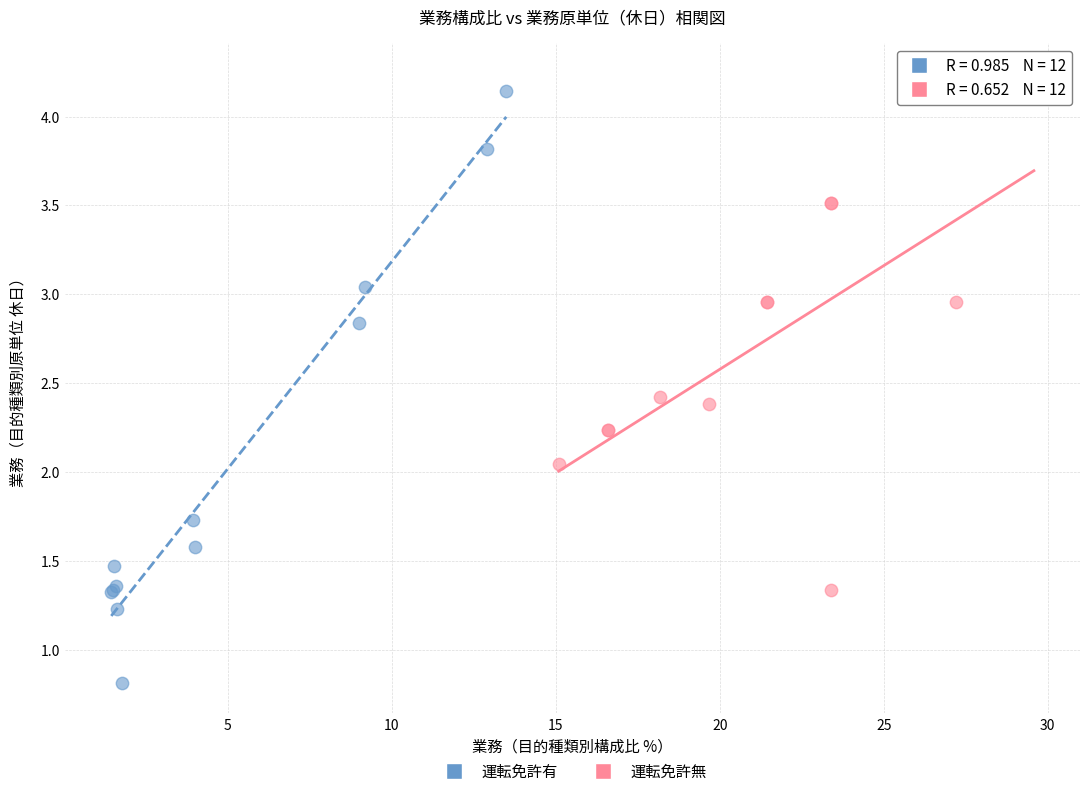

Which series has the widest spread of Y values?

運転免許有